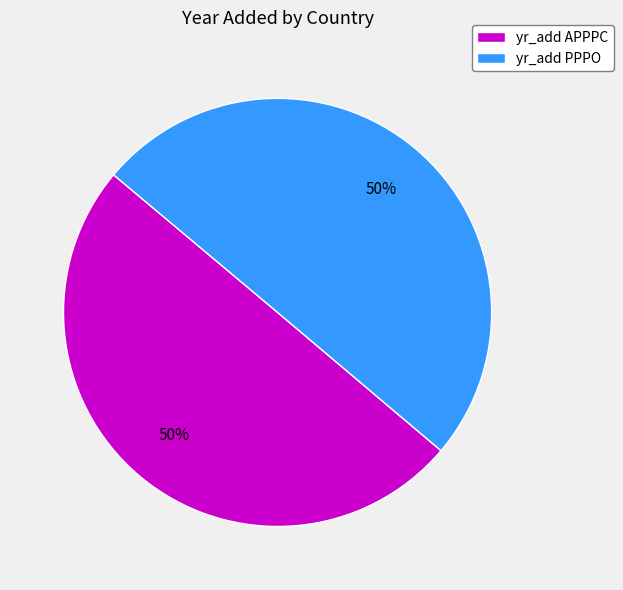

Is the sum of yr_add PPPO and yr_add APPPC greater than half?

Yes